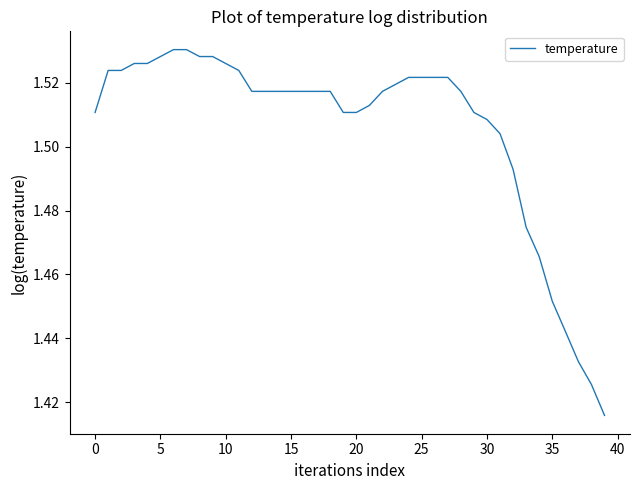

Reading left to right, transcribe all the data shown in this chart.

1.5	1.5	1.5	1.5	1.5	1.5	1.5	1.5	1.5	1.5	1.5	1.5	1.5	1.5	1.5	1.5	1.5	1.5	1.5	1.5	1.5	1.5	1.5	1.5	1.5	1.5	1.5	1.5	1.5	1.5	1.5	1.5	1.5	1.5	1.5	1.5	1.4	1.4	1.4	1.4